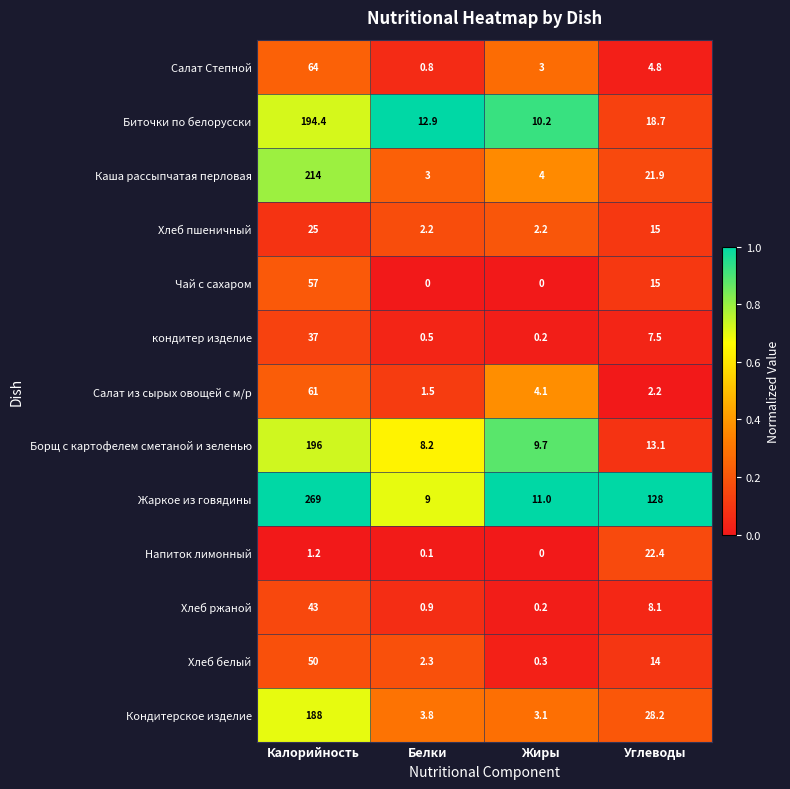

The Хлеб ржаной series shows 43.0 at Калорийность. True or false?

True